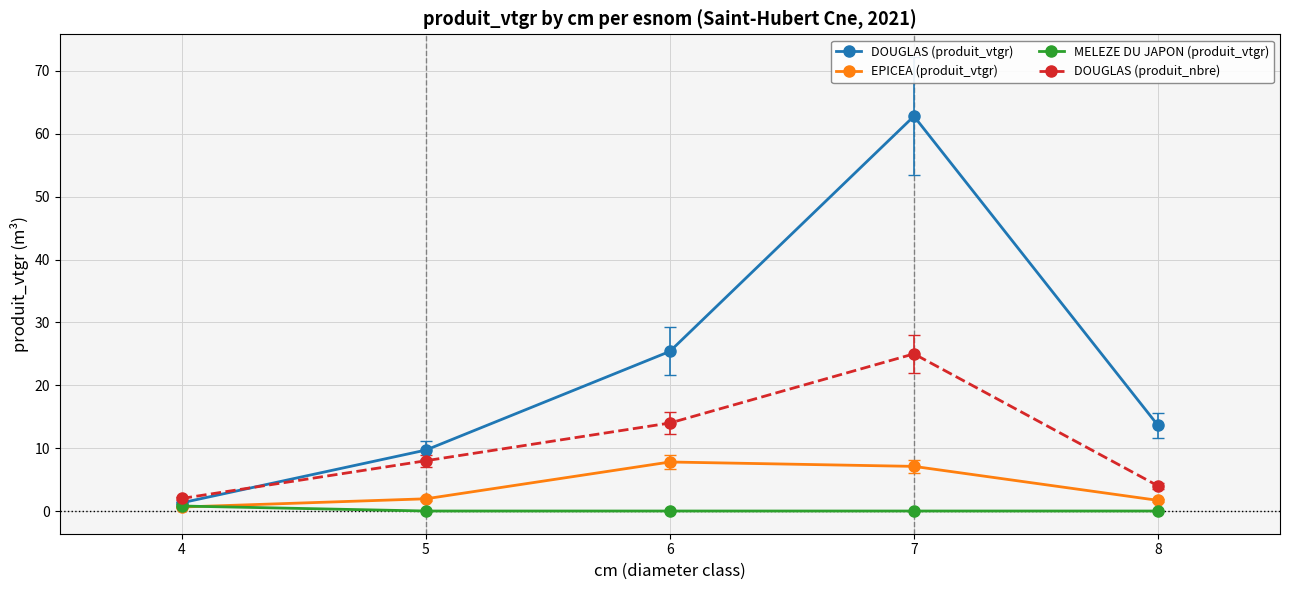

What is the difference between the highest and lowest values at 7?

62.8